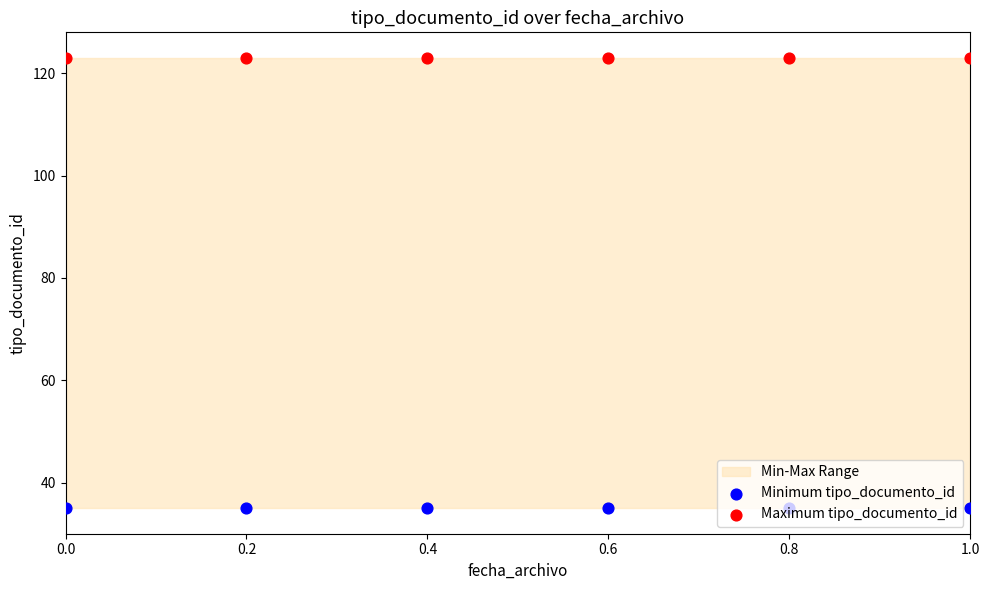

Is the value of Minimum tipo_documento_id at 0.6 greater than the value of Maximum tipo_documento_id at 0.8?

No